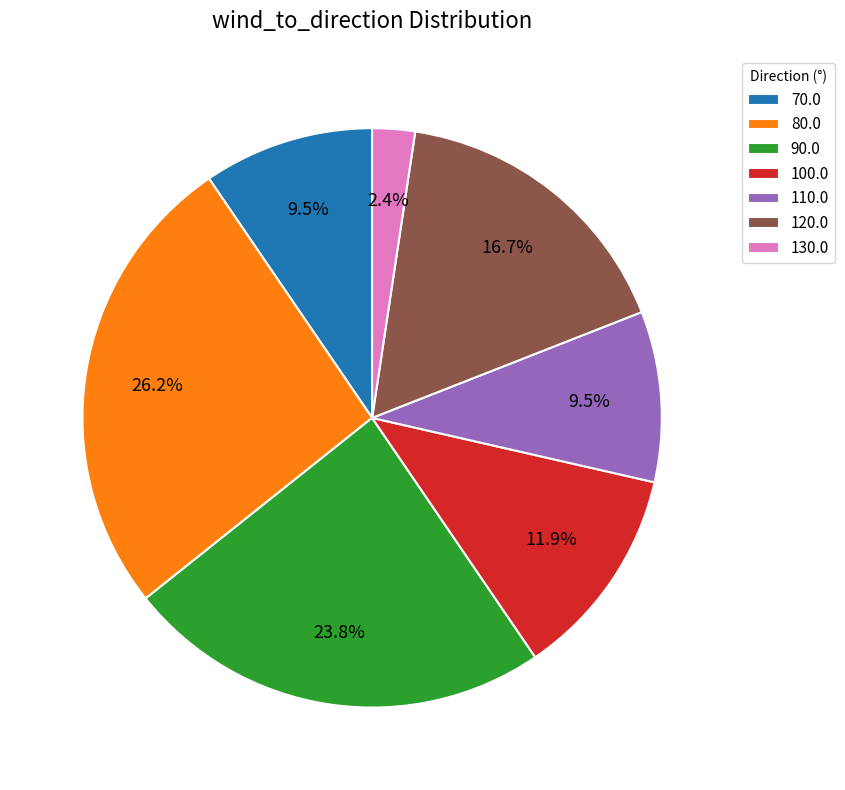

Between 100.0 and 120.0, which is larger?

120.0